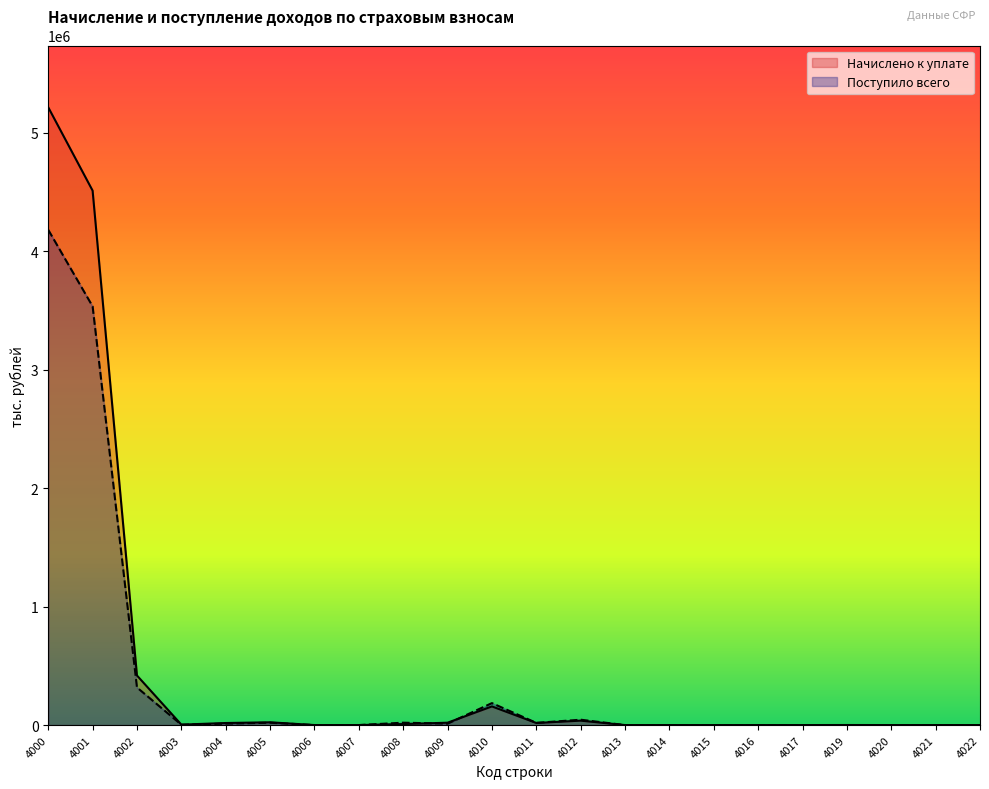

What is the total value across all series at 4005?

43180